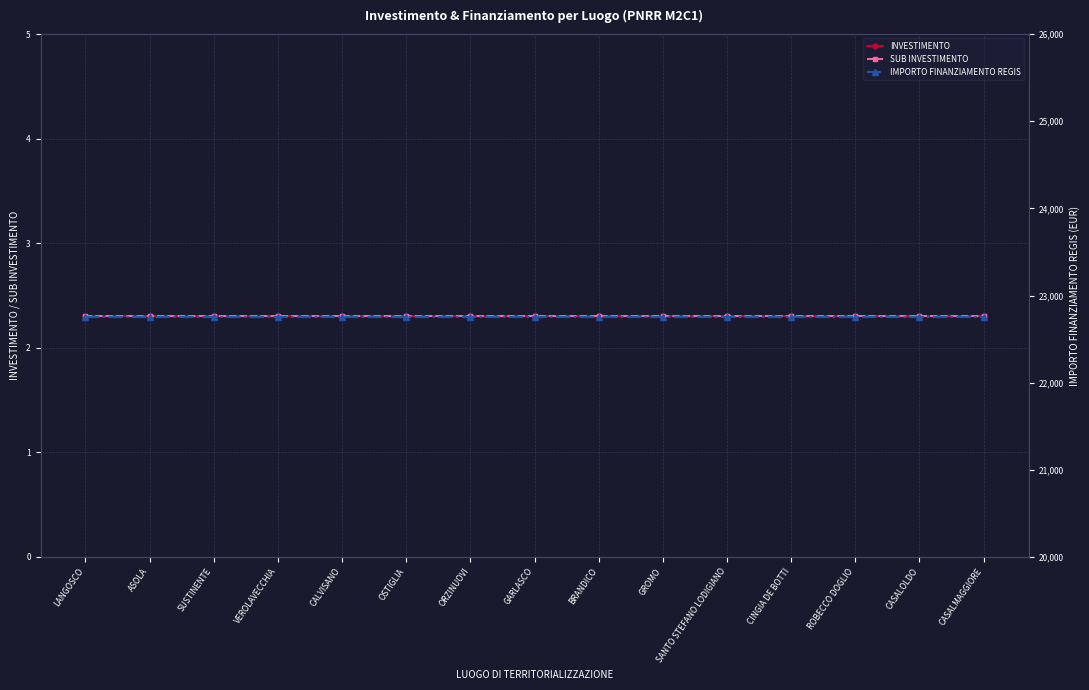

How many series are shown in this chart?

3